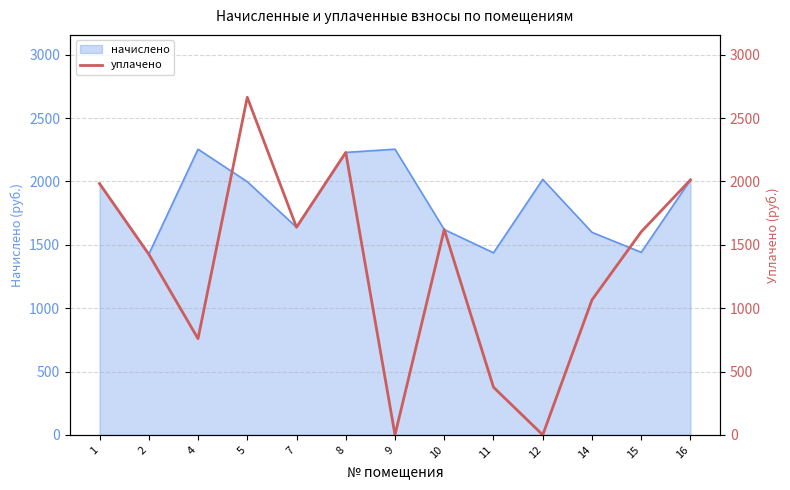

The value of начислено at 7 is 479.4. True or false?

False